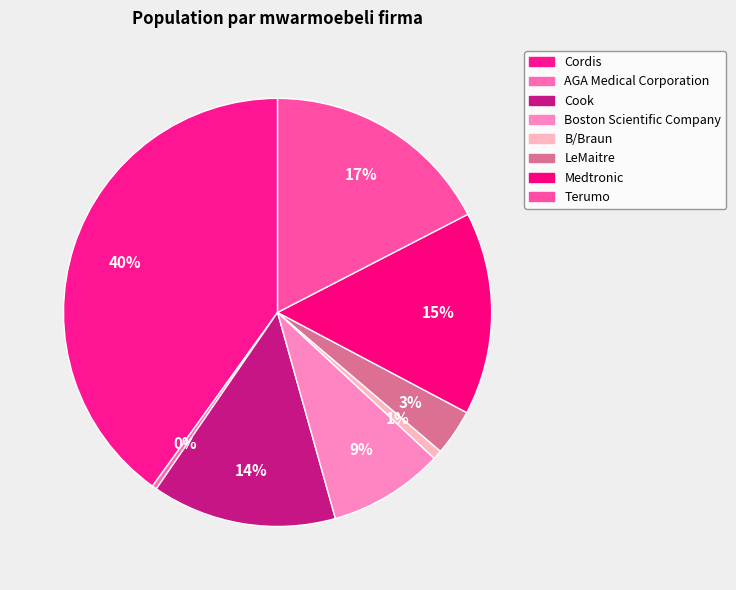

How many segments does this pie chart have?

8